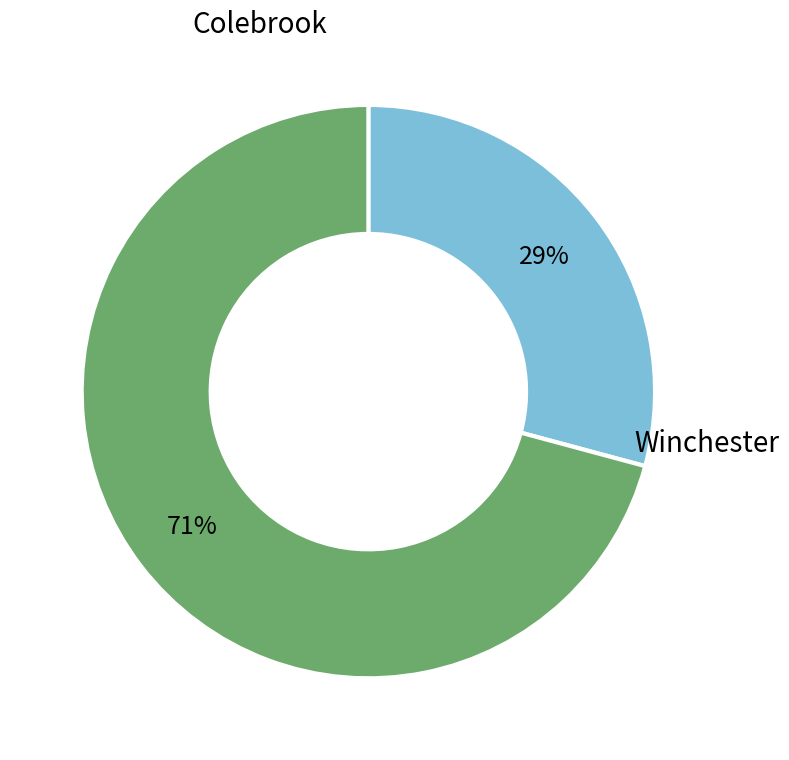

Rank the categories by value from highest to lowest.

Winchester, Colebrook